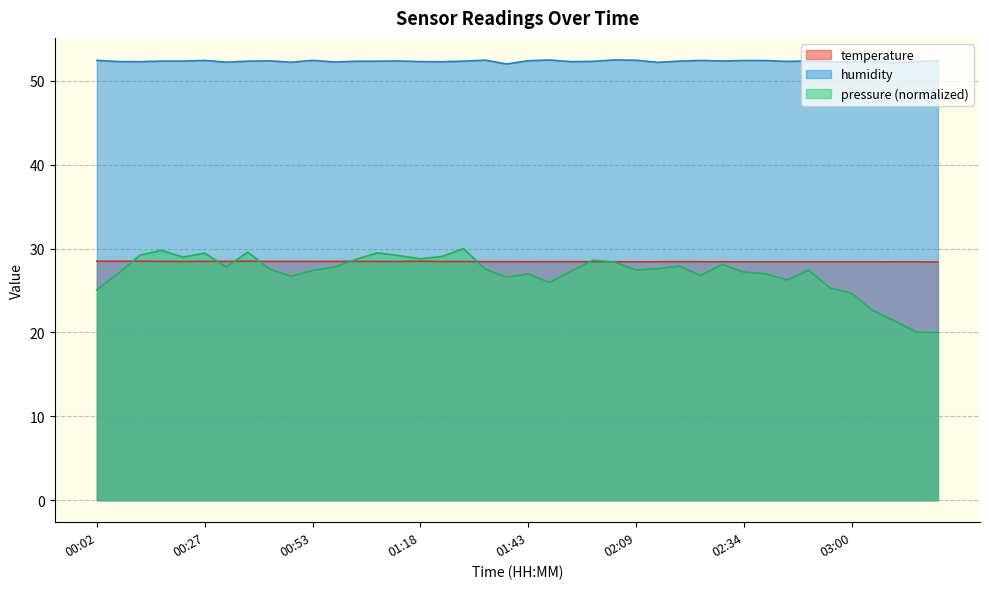

True or false: temperature and humidity cross at least once.

False